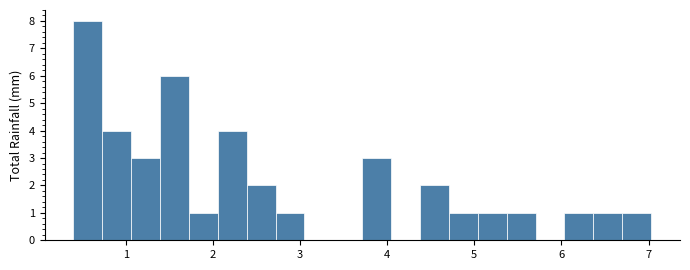

Around what value on the x-axis is the tallest bar? Give the approximate position of its centre, as read against the axis.

0.6